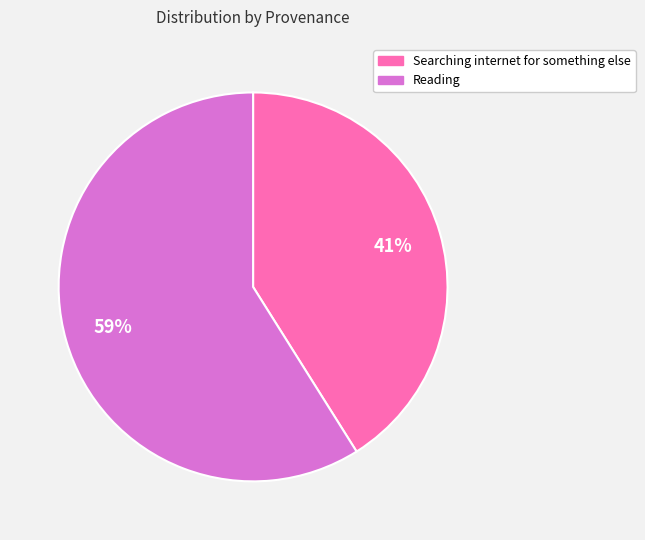

What is the smallest slice in the pie chart?

Searching internet for something else